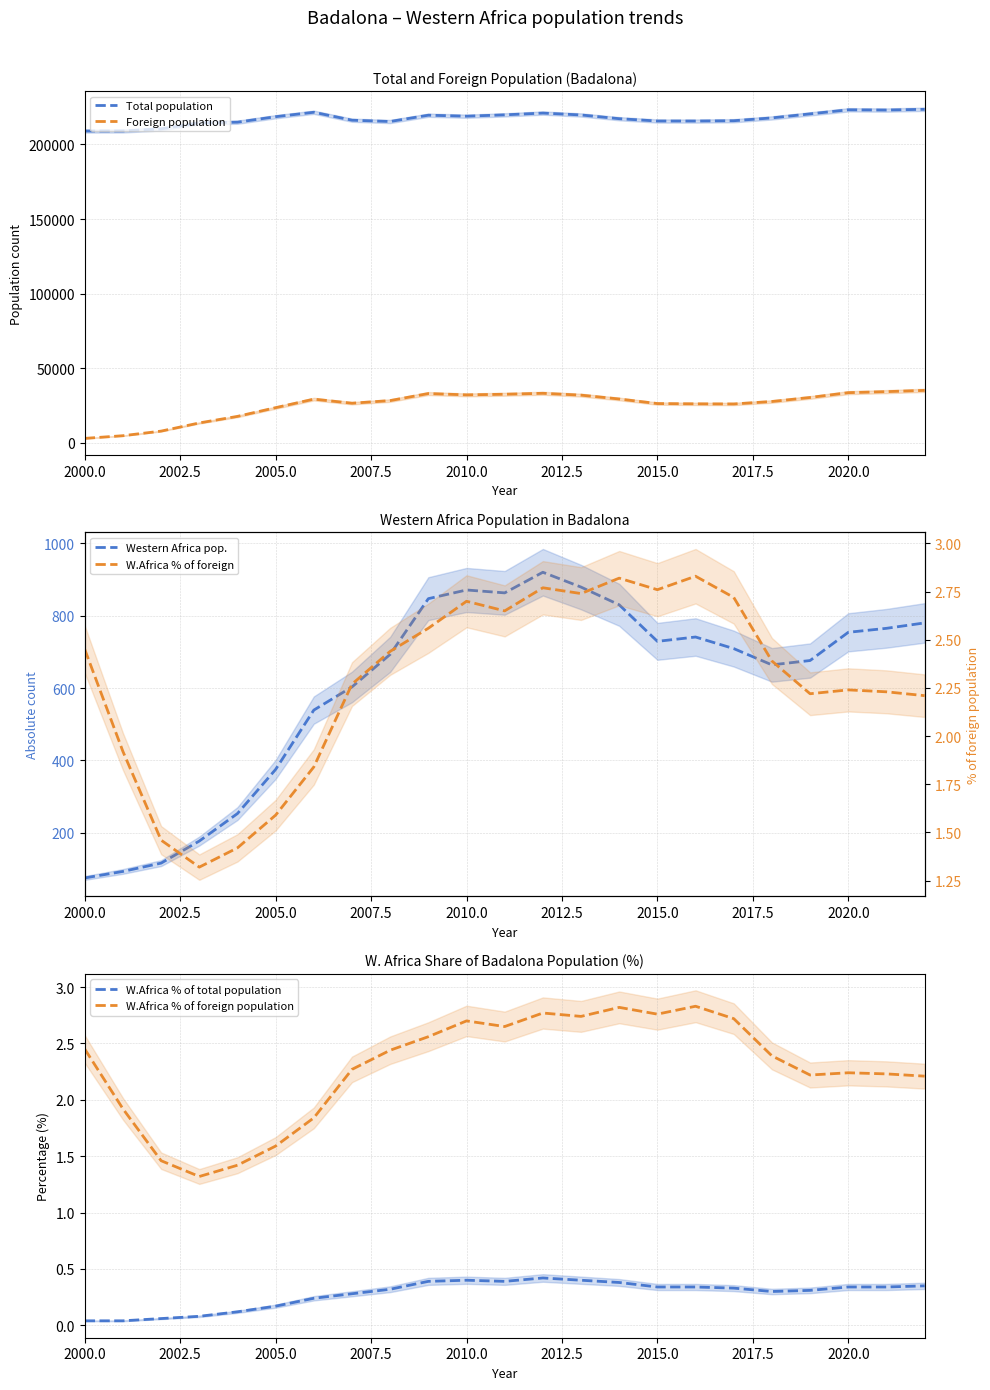

What is the sum of all W.Africa % of foreign population values?

52.6